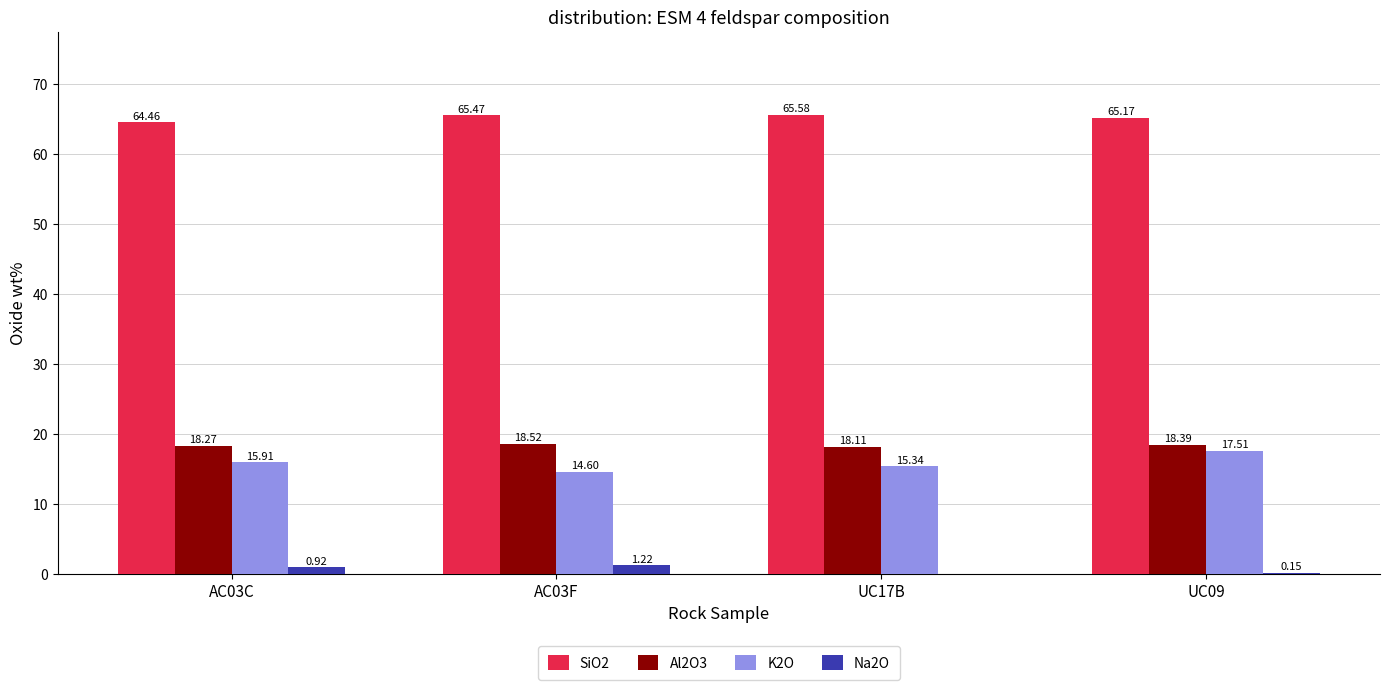

What is the sum of the Al2O3 values at AC03C and AC03F?

36.8